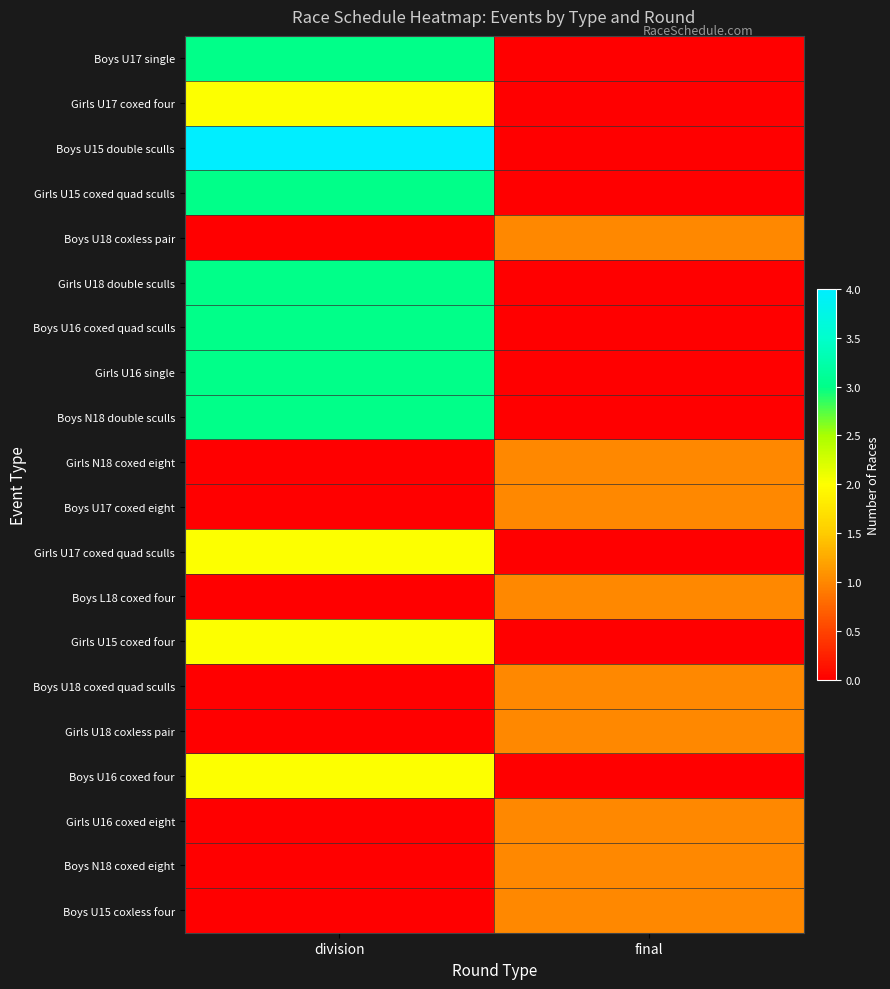

What is the spread (max minus min) of values at final?

1